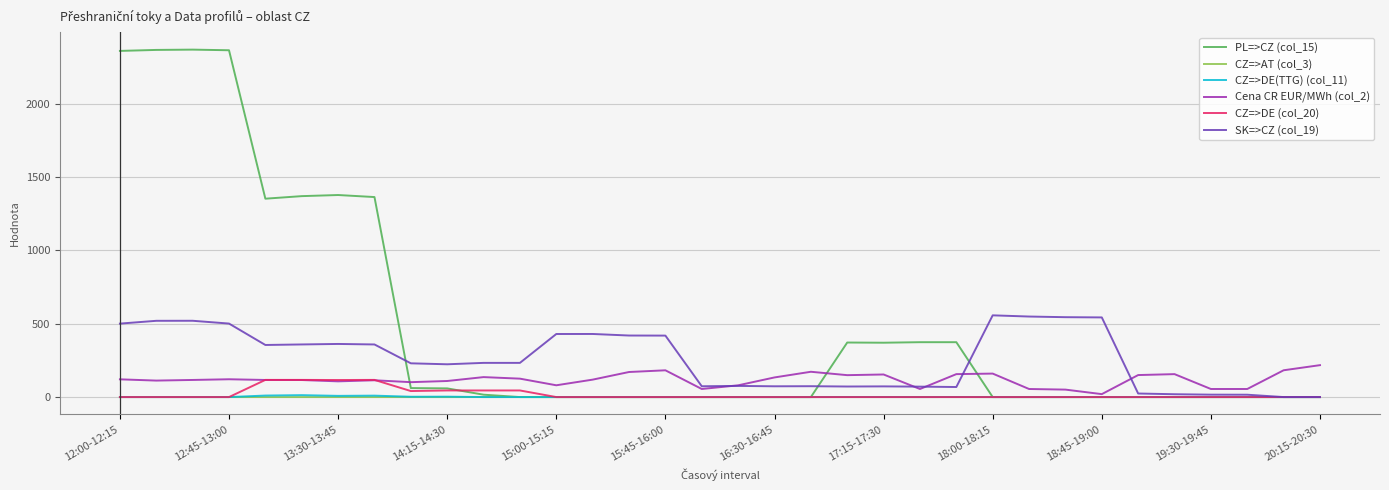

What is the maximum value shown in the chart?

2367.9